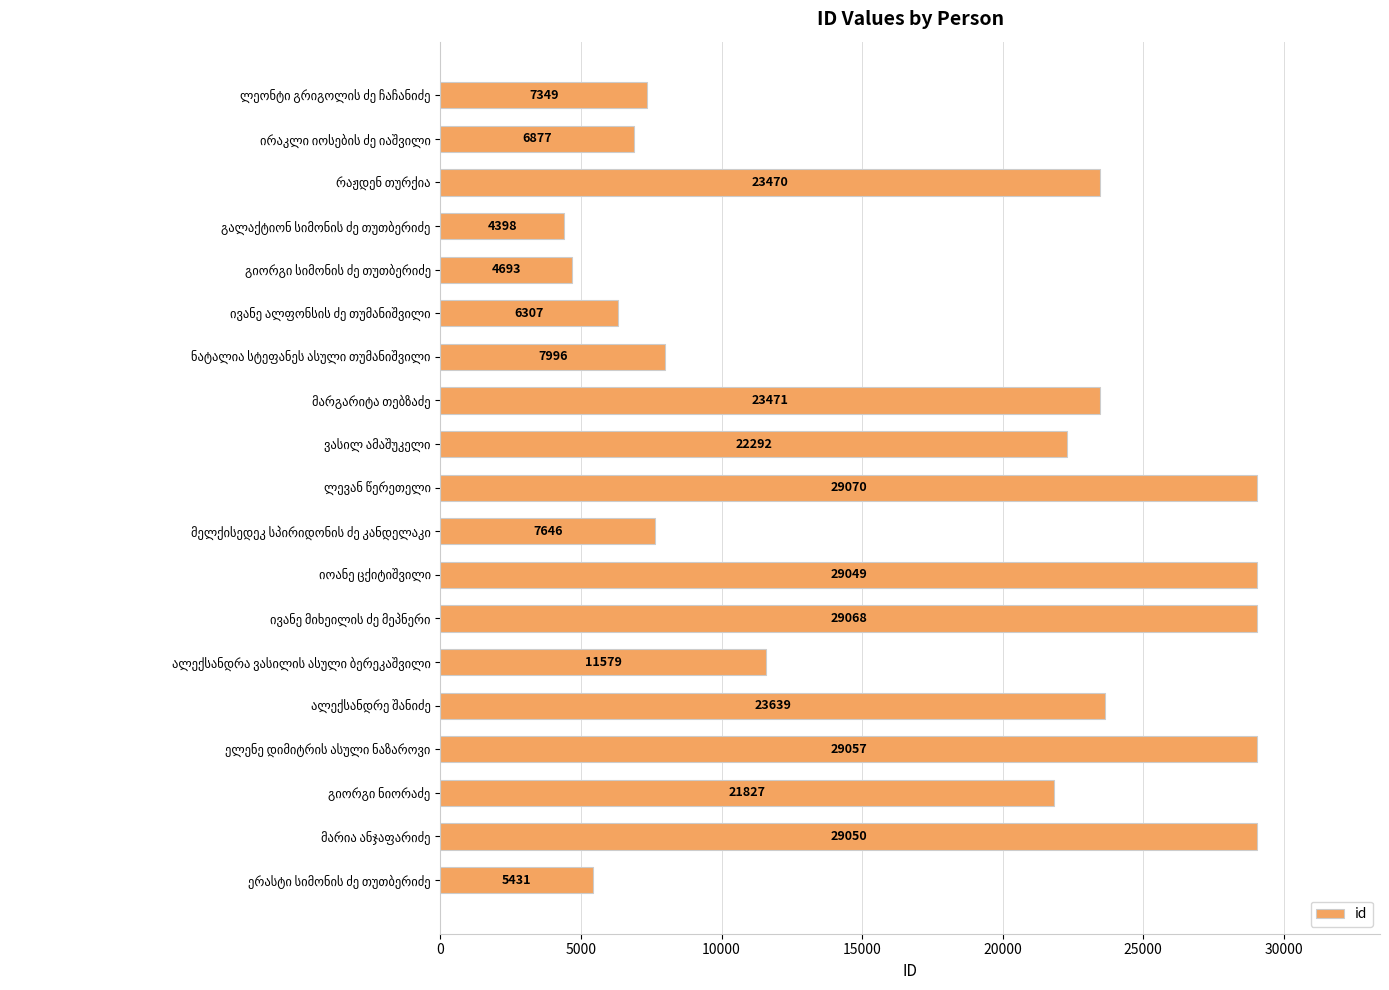

What is the maximum value shown in the chart?

29070